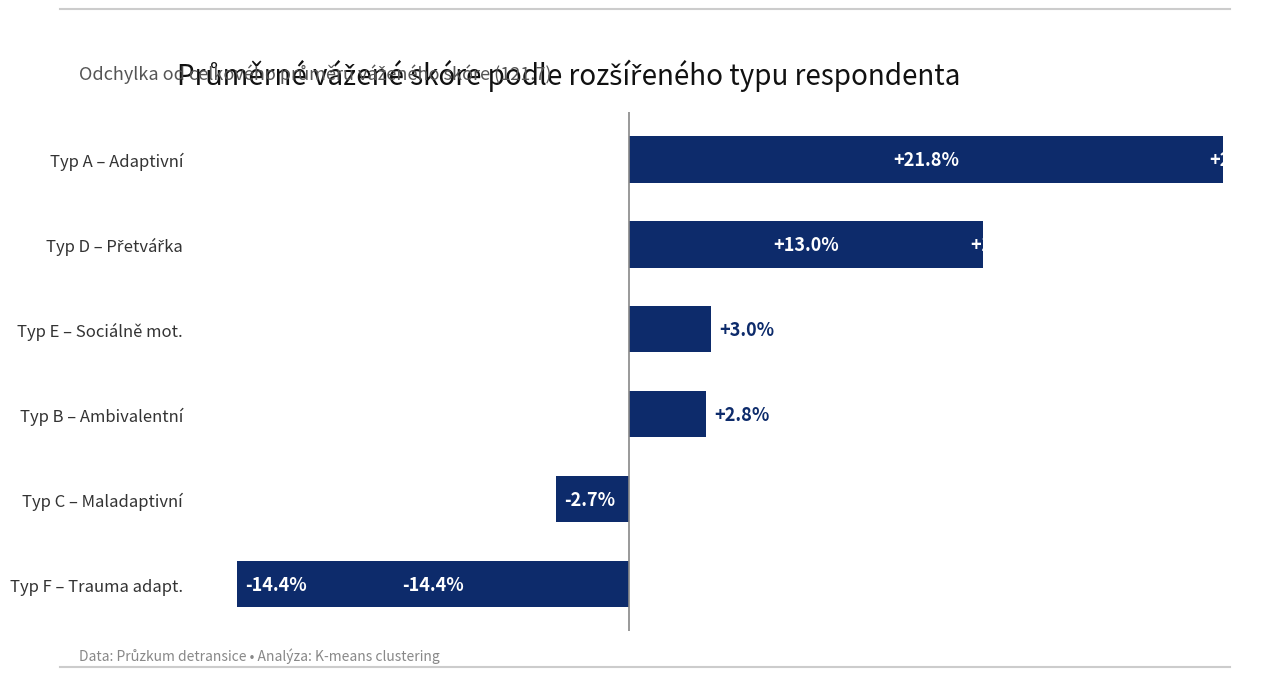

Which category has the highest value across all series?

Typ A – Adaptivní